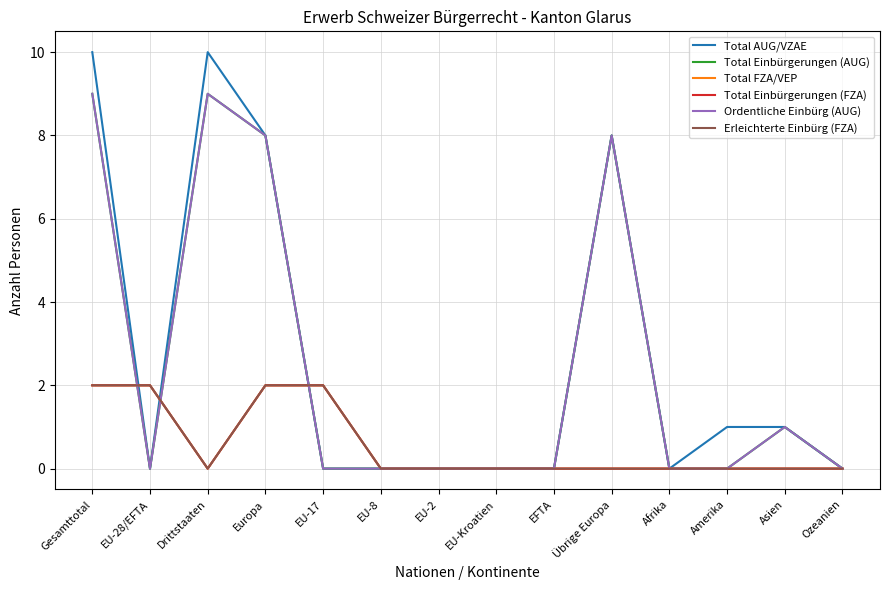

Reading left to right, transcribe all the data shown in this chart.

Total AUG/VZAE: Gesamttotal=10	EU-28/EFTA=0	Drittstaaten=10	Europa=8	EU-17=0	EU-8=0	EU-2=0	EU-Kroatien=0	EFTA=0	Übrige Europa=8	Afrika=0	Amerika=1	Asien=1	Ozeanien=0
Total Einbürgerungen (AUG): Gesamttotal=9	EU-28/EFTA=0	Drittstaaten=9	Europa=8	EU-17=0	EU-8=0	EU-2=0	EU-Kroatien=0	EFTA=0	Übrige Europa=8	Afrika=0	Amerika=0	Asien=1	Ozeanien=0
Total FZA/VEP: Gesamttotal=2	EU-28/EFTA=2	Drittstaaten=0	Europa=2	EU-17=2	EU-8=0	EU-2=0	EU-Kroatien=0	EFTA=0	Übrige Europa=0	Afrika=0	Amerika=0	Asien=0	Ozeanien=0
Total Einbürgerungen (FZA): Gesamttotal=2	EU-28/EFTA=2	Drittstaaten=0	Europa=2	EU-17=2	EU-8=0	EU-2=0	EU-Kroatien=0	EFTA=0	Übrige Europa=0	Afrika=0	Amerika=0	Asien=0	Ozeanien=0
Ordentliche Einbürg (AUG): Gesamttotal=9	EU-28/EFTA=0	Drittstaaten=9	Europa=8	EU-17=0	EU-8=0	EU-2=0	EU-Kroatien=0	EFTA=0	Übrige Europa=8	Afrika=0	Amerika=0	Asien=1	Ozeanien=0
Erleichterte Einbürg (FZA): Gesamttotal=2	EU-28/EFTA=2	Drittstaaten=0	Europa=2	EU-17=2	EU-8=0	EU-2=0	EU-Kroatien=0	EFTA=0	Übrige Europa=0	Afrika=0	Amerika=0	Asien=0	Ozeanien=0